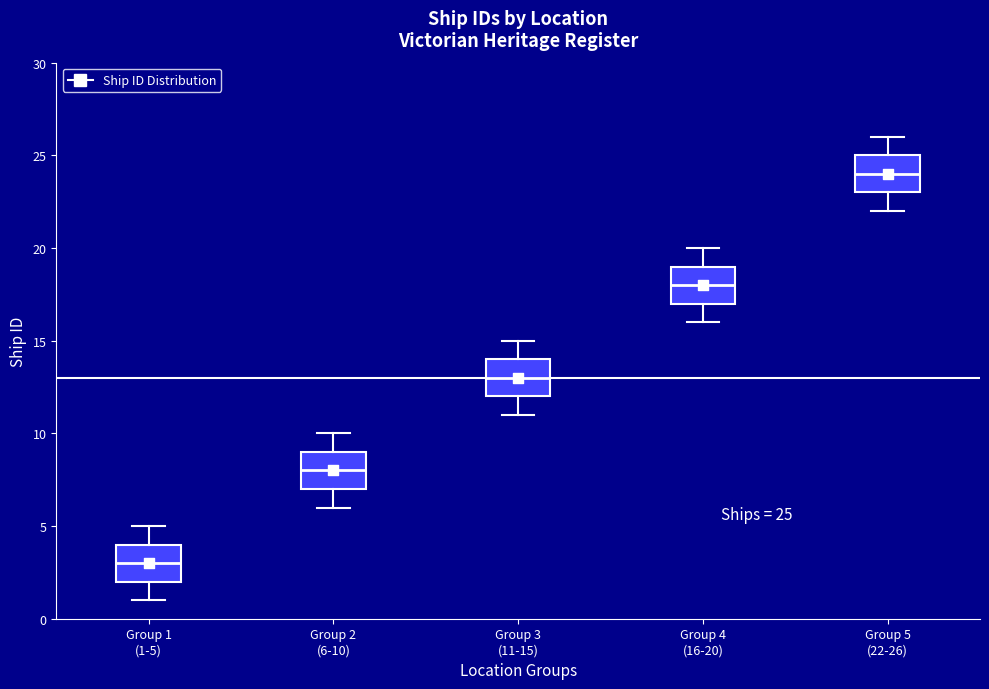

Which box has the lowest median line?

Group 1 (1-5)